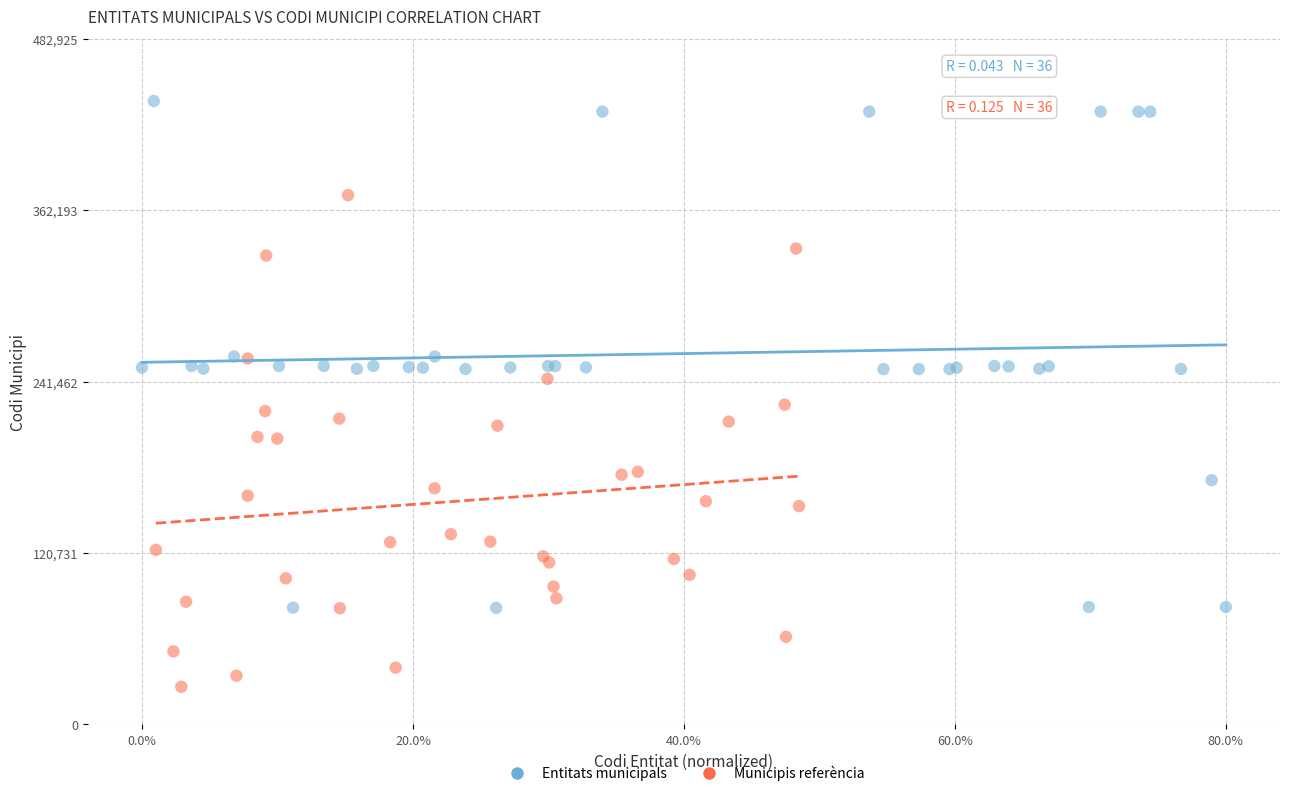

Which series reaches the minimum Y coordinate?

Municipis referència